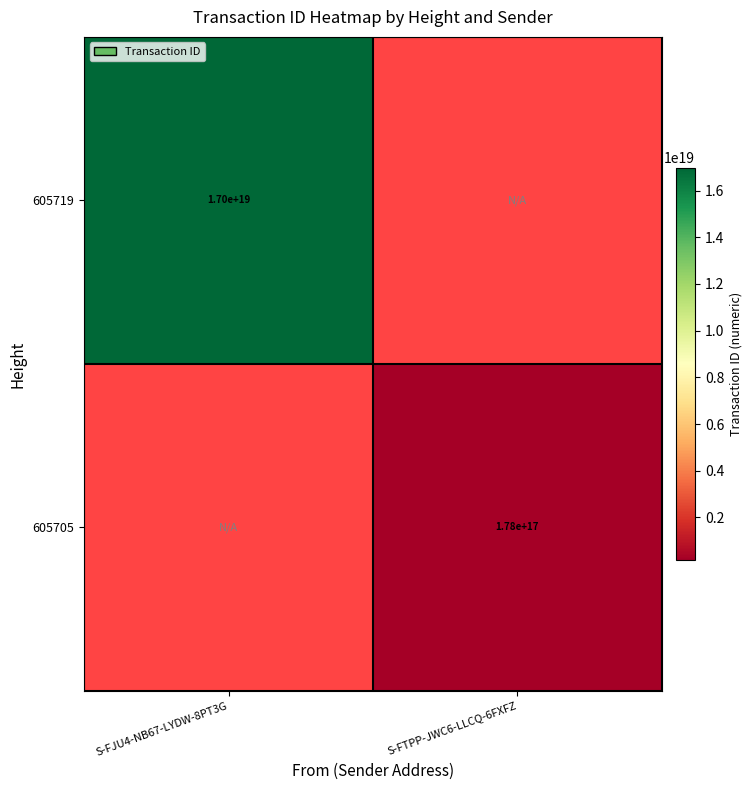

What is the spread (max minus min) of values at S-FJU4-NB67-LYDW-8PT3G?

16979857080772313088